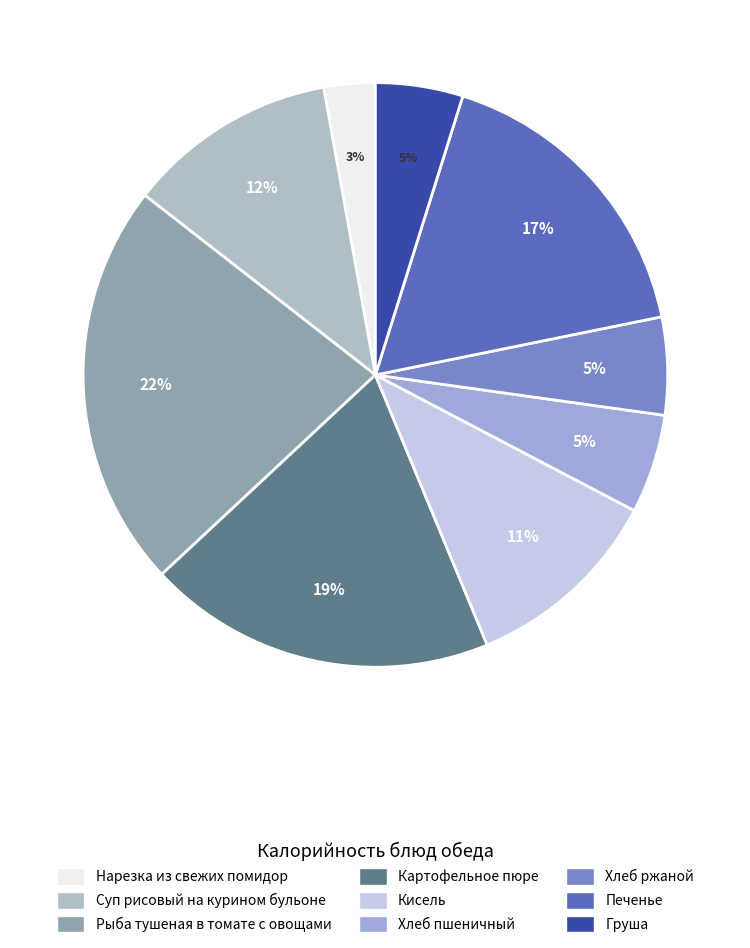

The Печенье slice represents 17% of the pie. True or false?

True